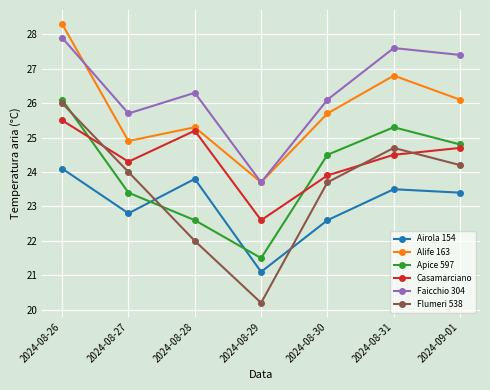

List the labels in order of Faicchio 304 value, smallest first.

2024-08-29, 2024-08-27, 2024-08-30, 2024-08-28, 2024-09-01, 2024-08-31, 2024-08-26